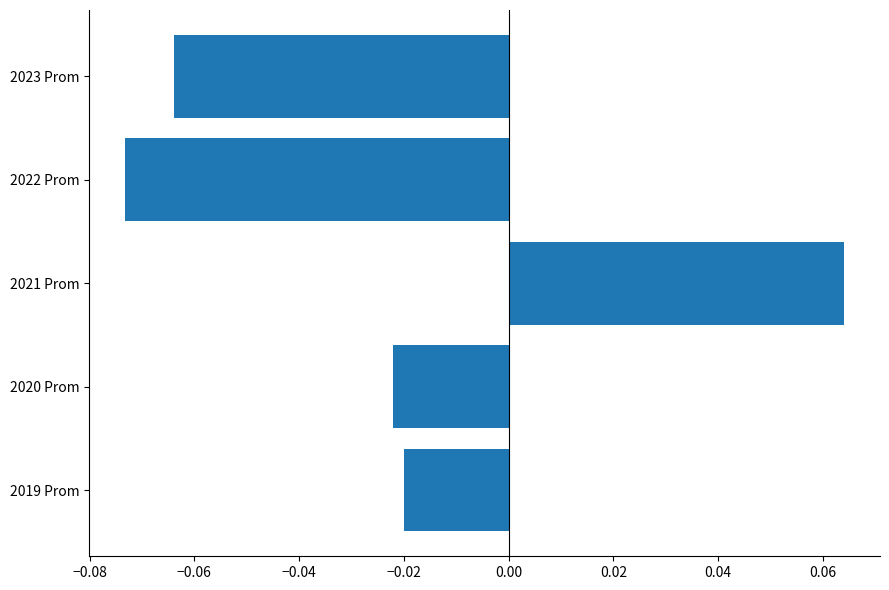

How many data points are above 0?

1